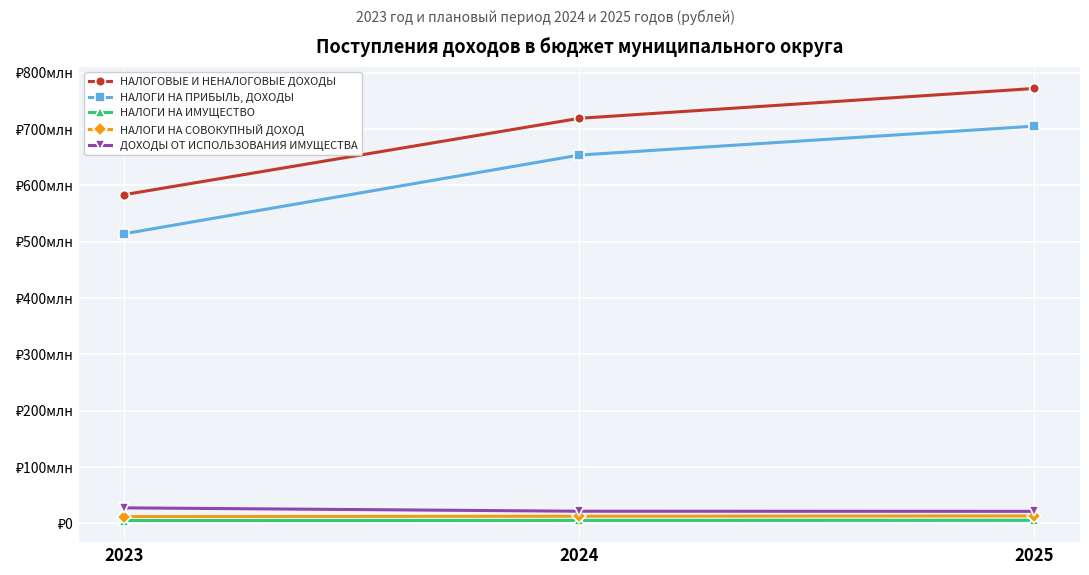

List the labels in order of НАЛОГОВЫЕ И НЕНАЛОГОВЫЕ ДОХОДЫ value, smallest first.

2023, 2024, 2025